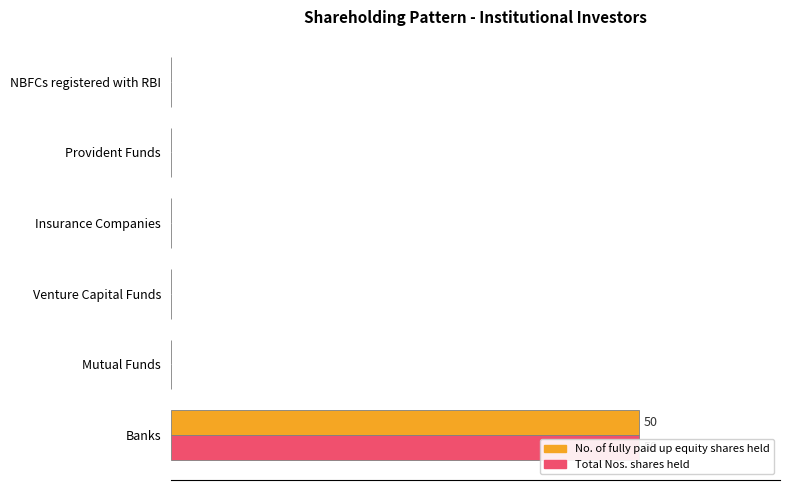

Is it true that No. of fully paid up equity shares held equals 34 at Insurance Companies?

False